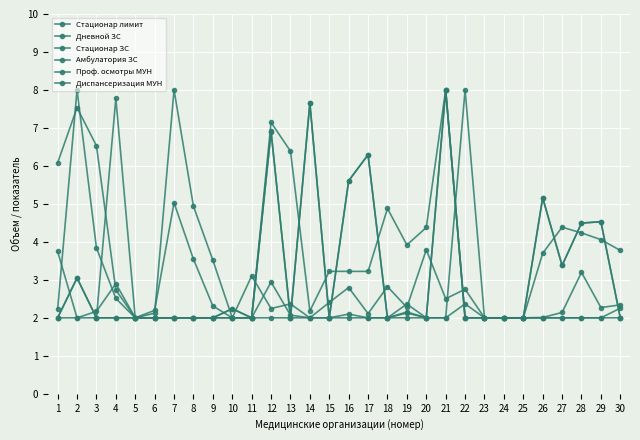

The Дневной ЗС series shows 2.0 at 23. True or false?

True